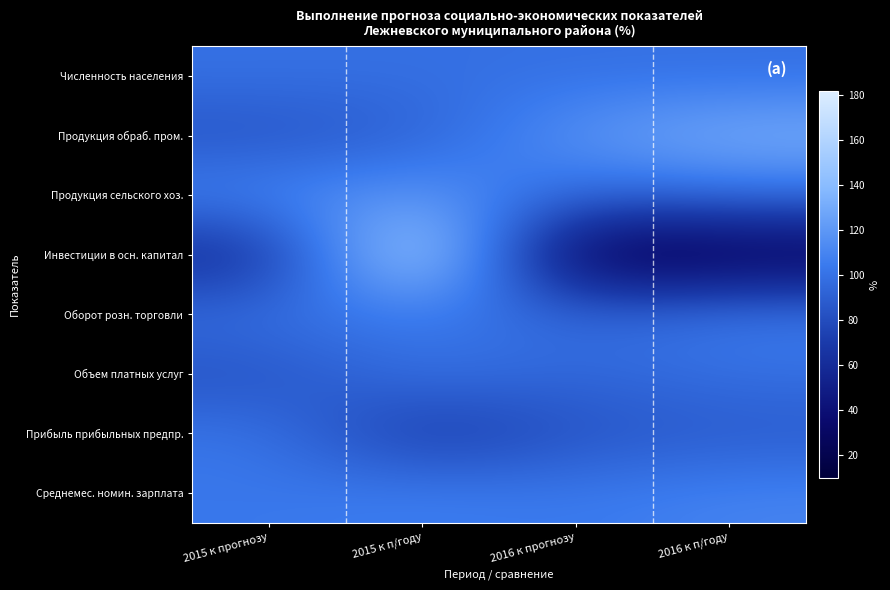

Which series has the widest spread of values?

Инвестиции в осн. капитал